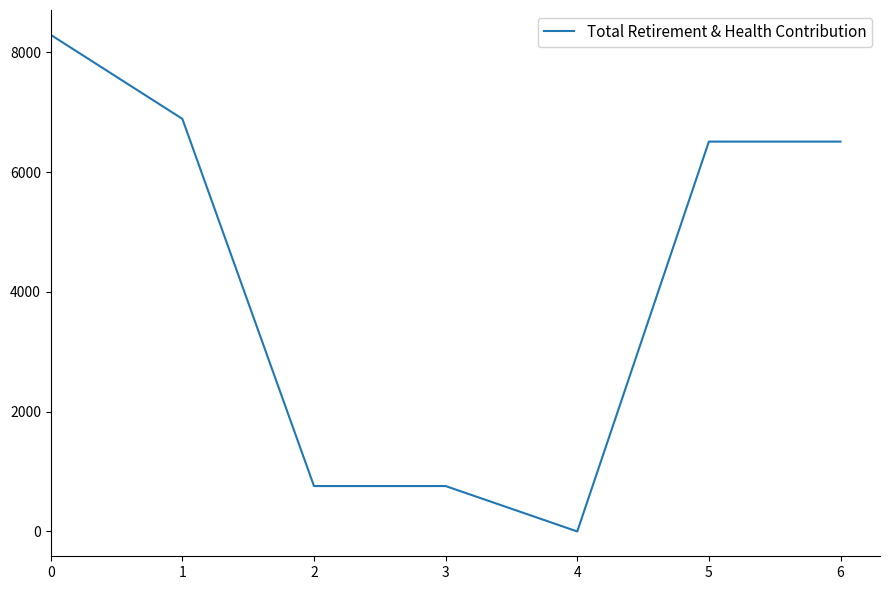

What is the greatest value displayed?

8293